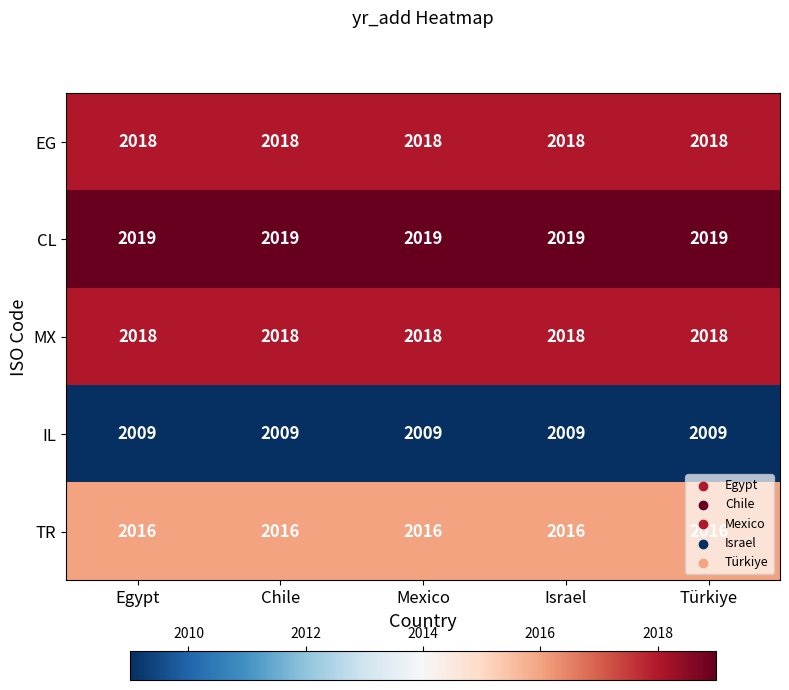

Is the value of IL at Egypt greater than the value of TR at Türkiye?

No